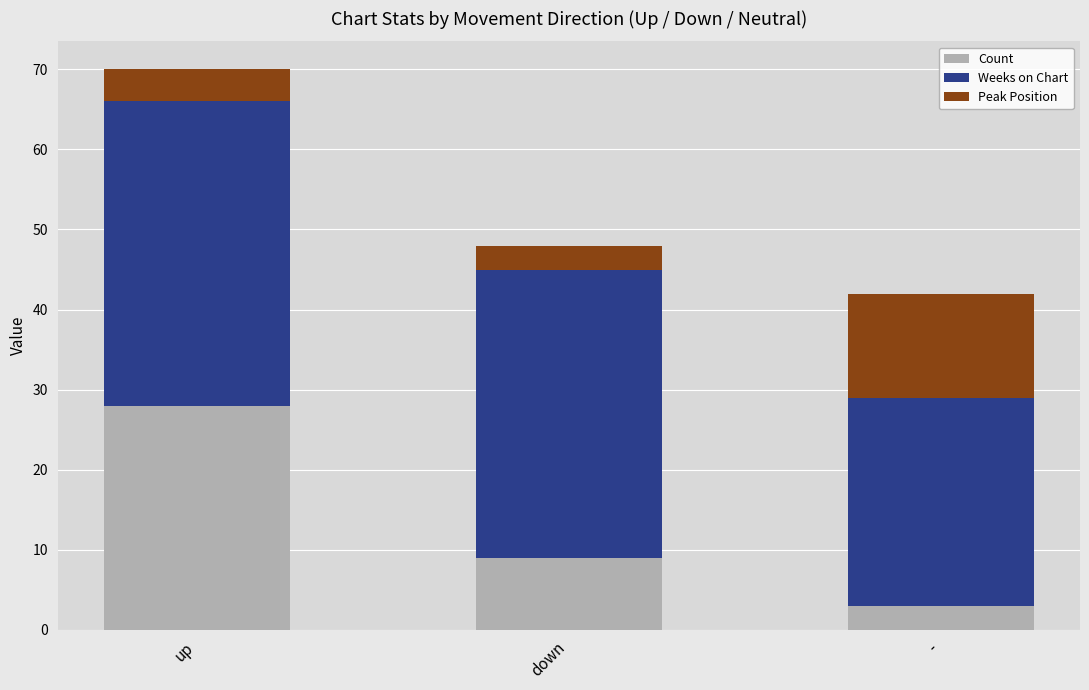

How many data points does each series have?

3